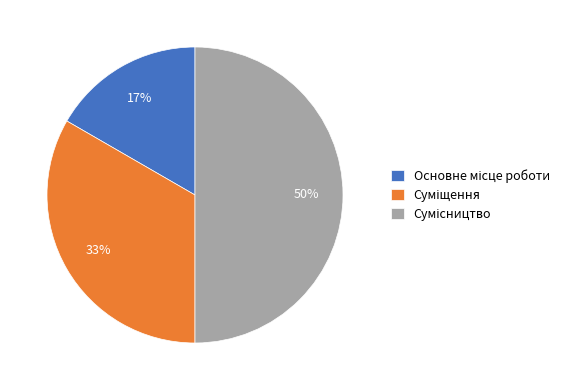

To the nearest percent, what is the difference between the largest and smallest slice percentages?

33%